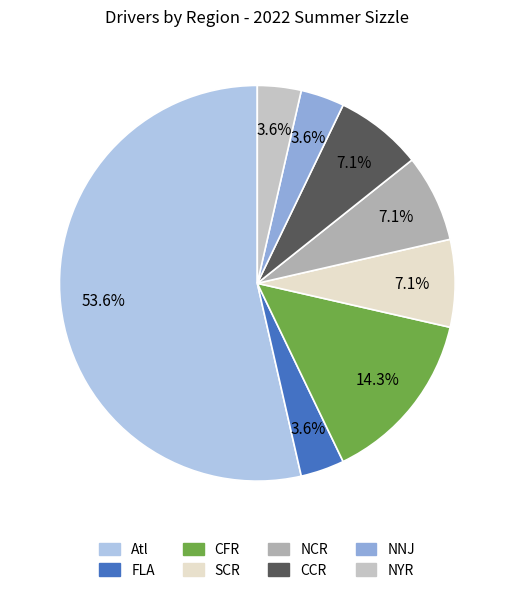

What is the smallest slice in the pie chart?

FLA